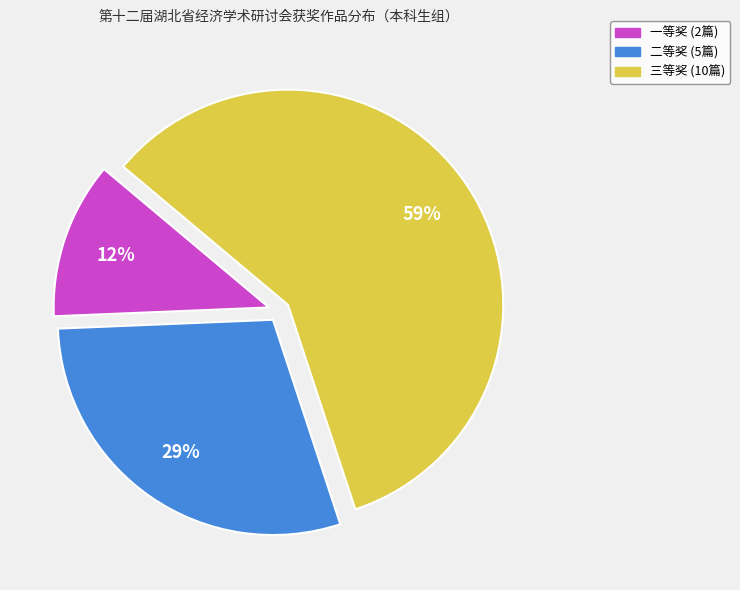

What percentage is the 三等奖 slice, to the nearest percent?

59%